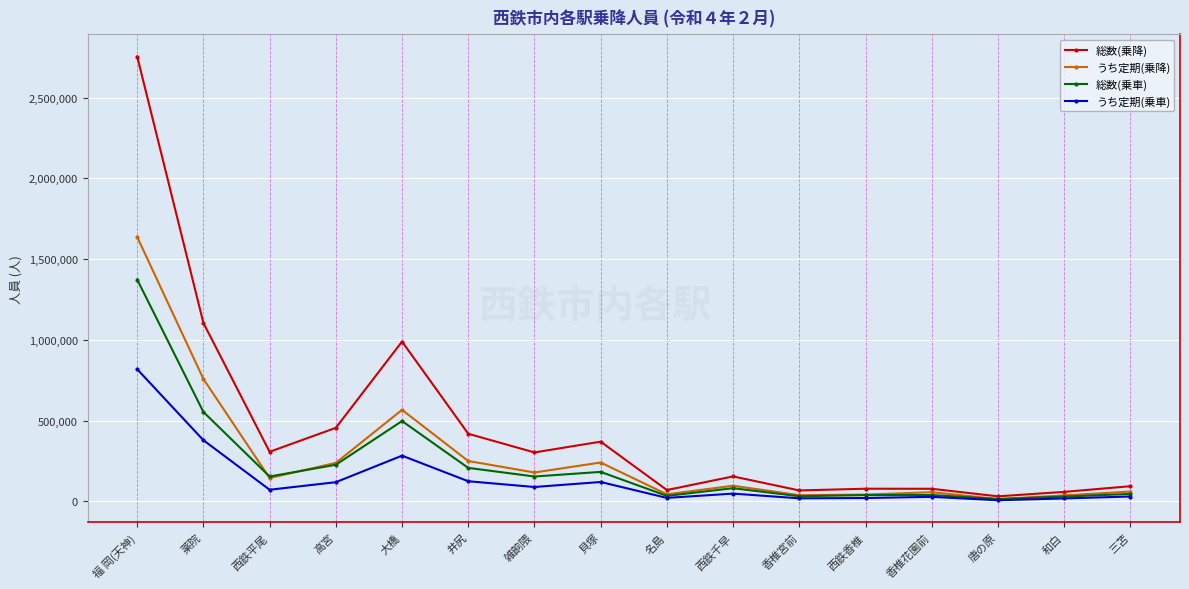

Which series has the largest range (max minus min)?

総数(乗降)